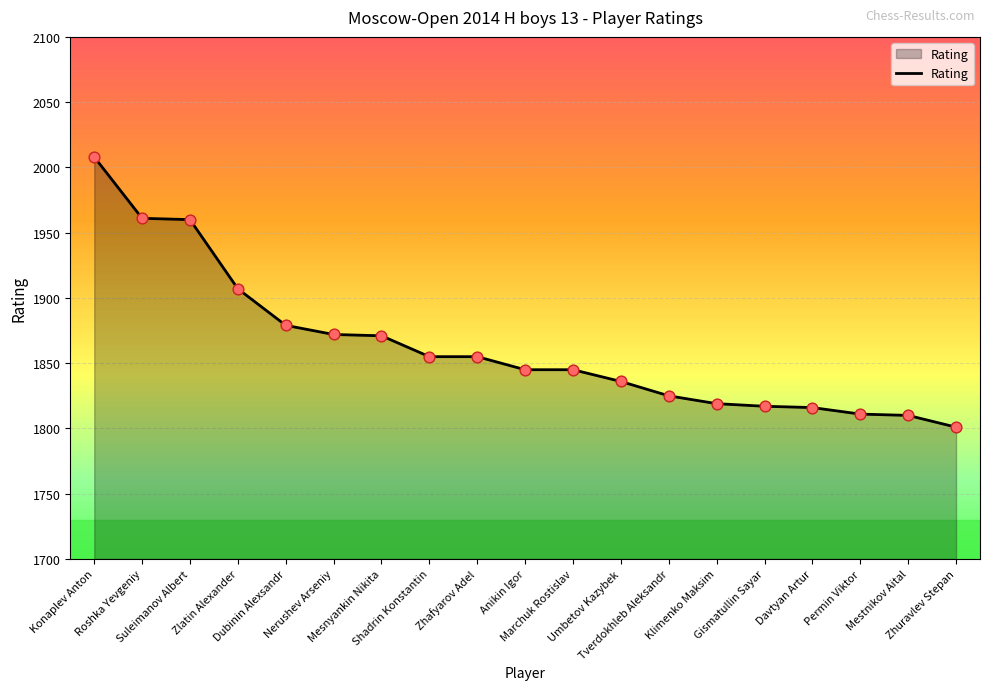

What is the ratio of the value at Umbetov Kazybek to the value at Tverdokhleb Aleksandr?

1.0